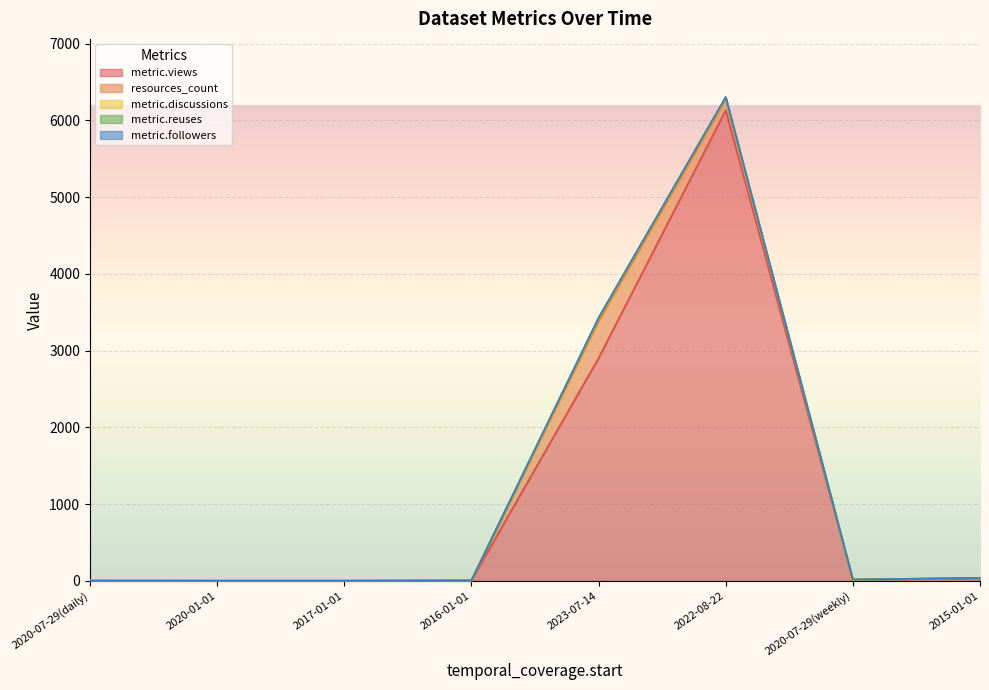

What is the highest value of the metric.views series?

6131